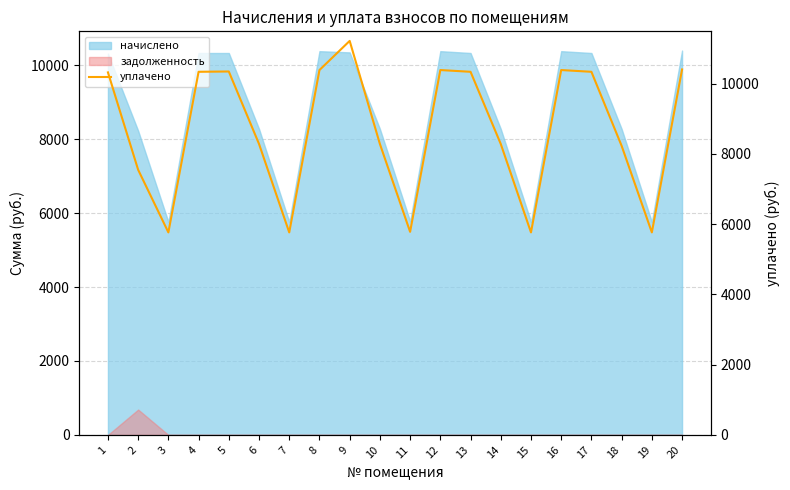

True or false: the data has more than 1 interior local peaks.

True